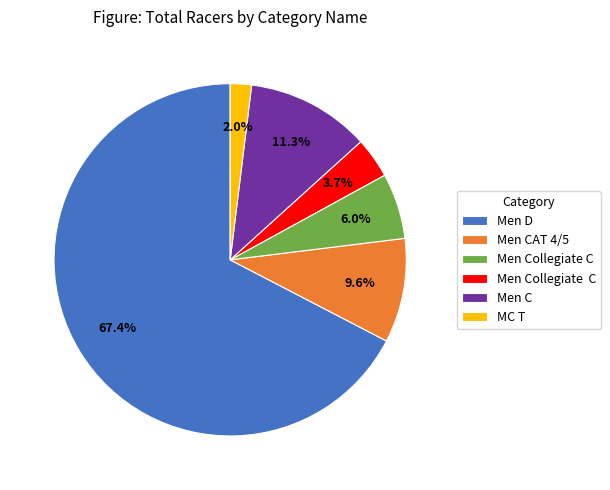

Which category has the smallest portion of the pie?

MC T